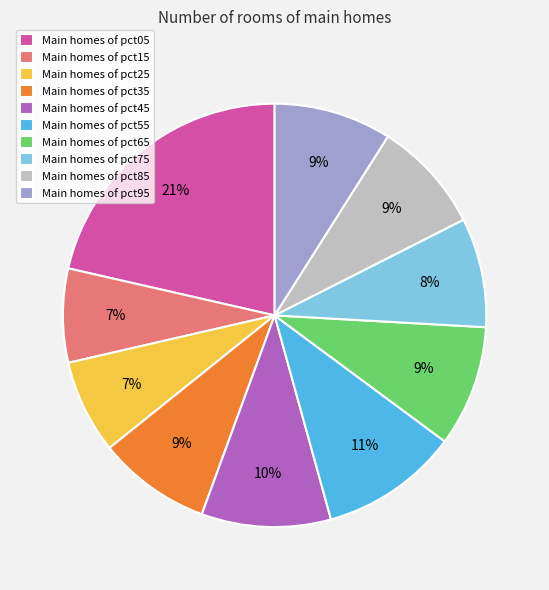

What is the largest slice in the pie chart?

Main homes of pct05